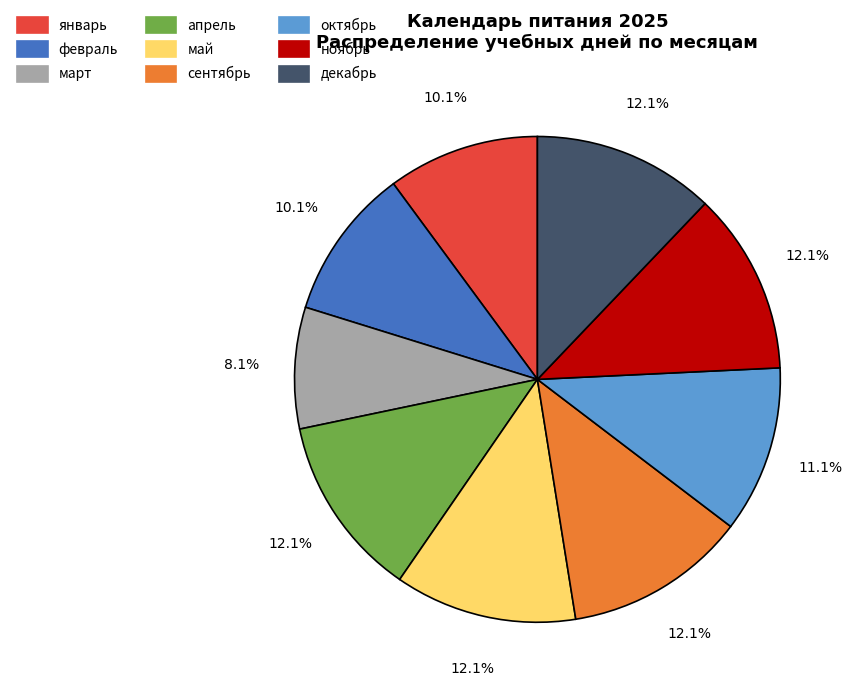

To the nearest percent, what portion does декабрь represent?

12%